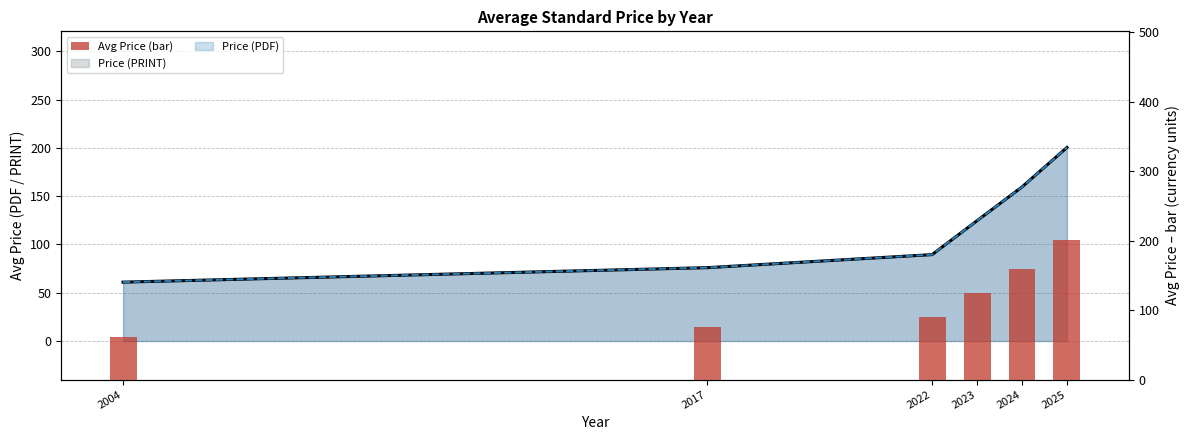

Which series has the widest spread of values?

Avg PDF line